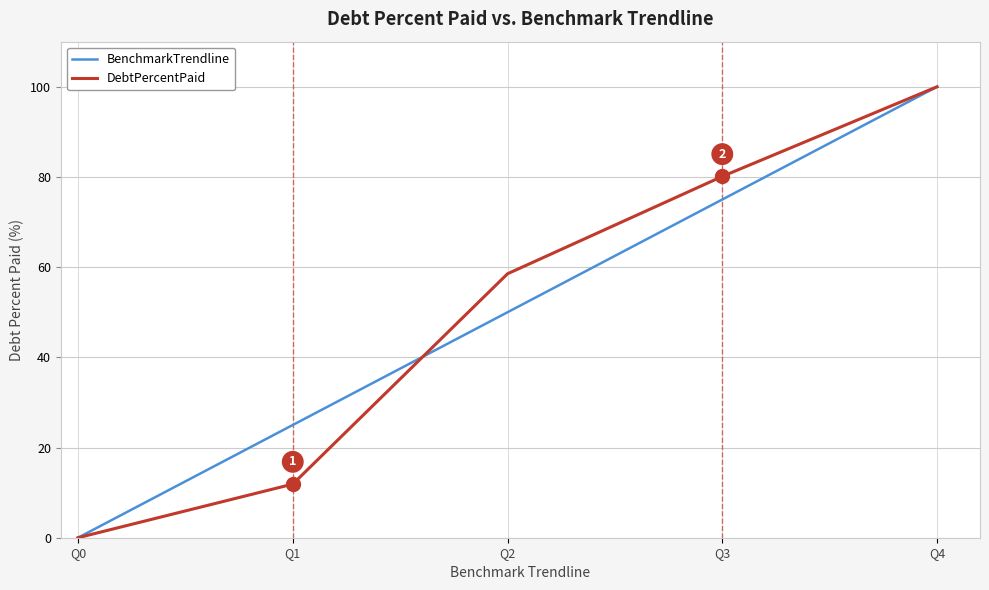

At Q3, list the series in order from largest to smallest.

DebtPercentPaid, BenchmarkTrendline